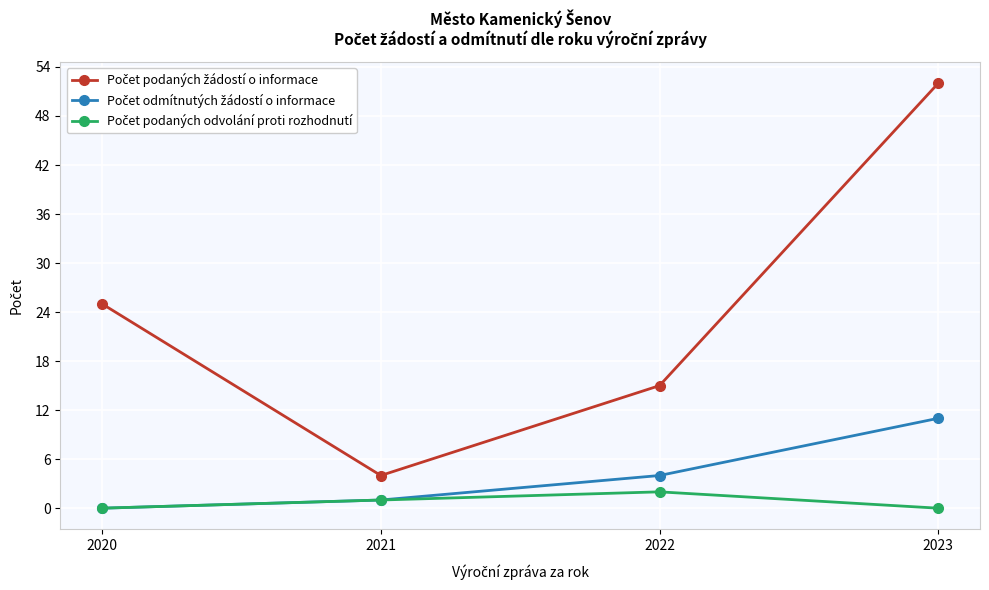

What is the spread (max minus min) of values at 2020?

25